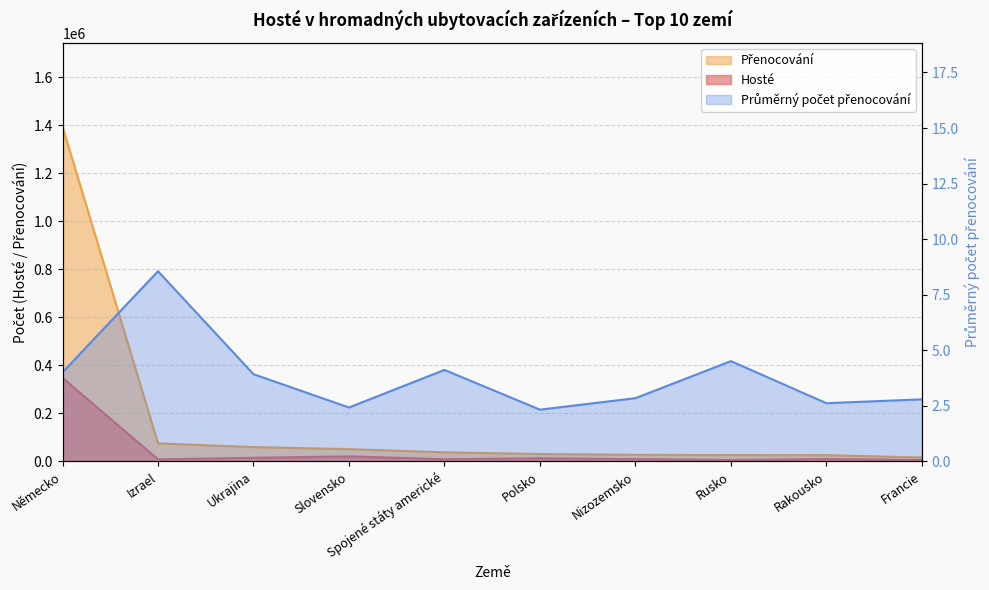

True or false: Hosté has more than 1 points higher than both neighbors.

True